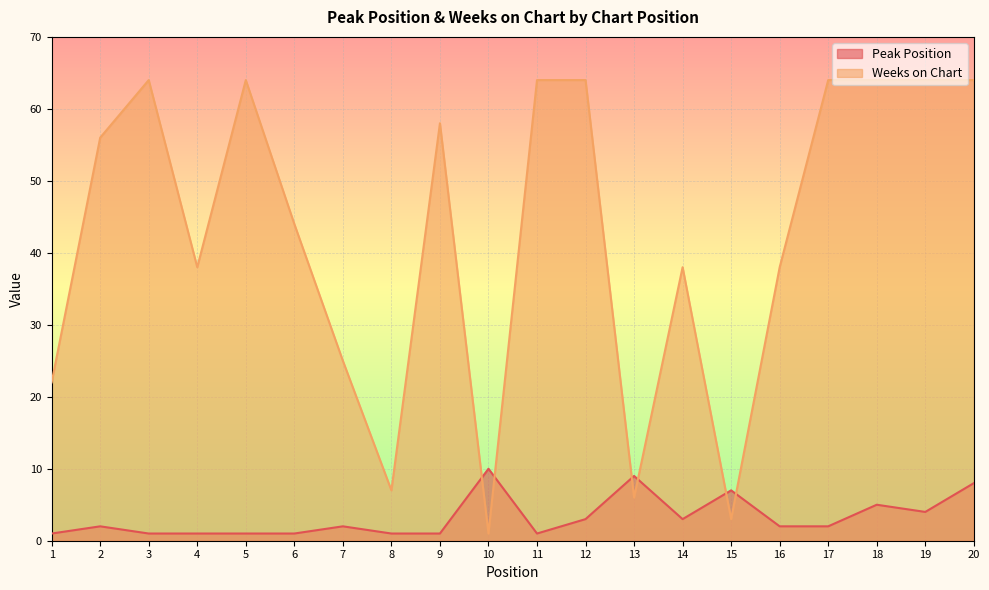

What is the value of the Weeks on Chart point at the 10th from the left?

1